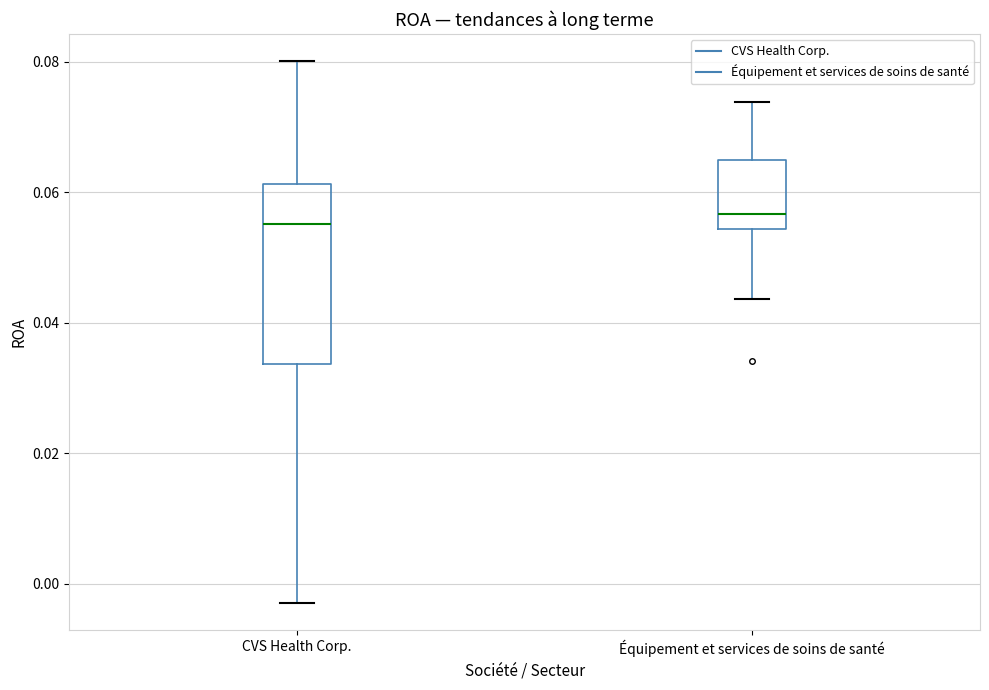

Reading left to right, read every box against the y-axis: the position of its median line, the range the box covers, and the ends of its whiskers. The values are not printed on the chart, so give them approximately, as read against the axis.

CVS Health Corp.: median 0.056, box 0.034 to 0.062, whiskers -0.002 to 0.080
Équipement et services de soins de santé: median 0.056, box 0.054 to 0.064, whiskers 0.044 to 0.074